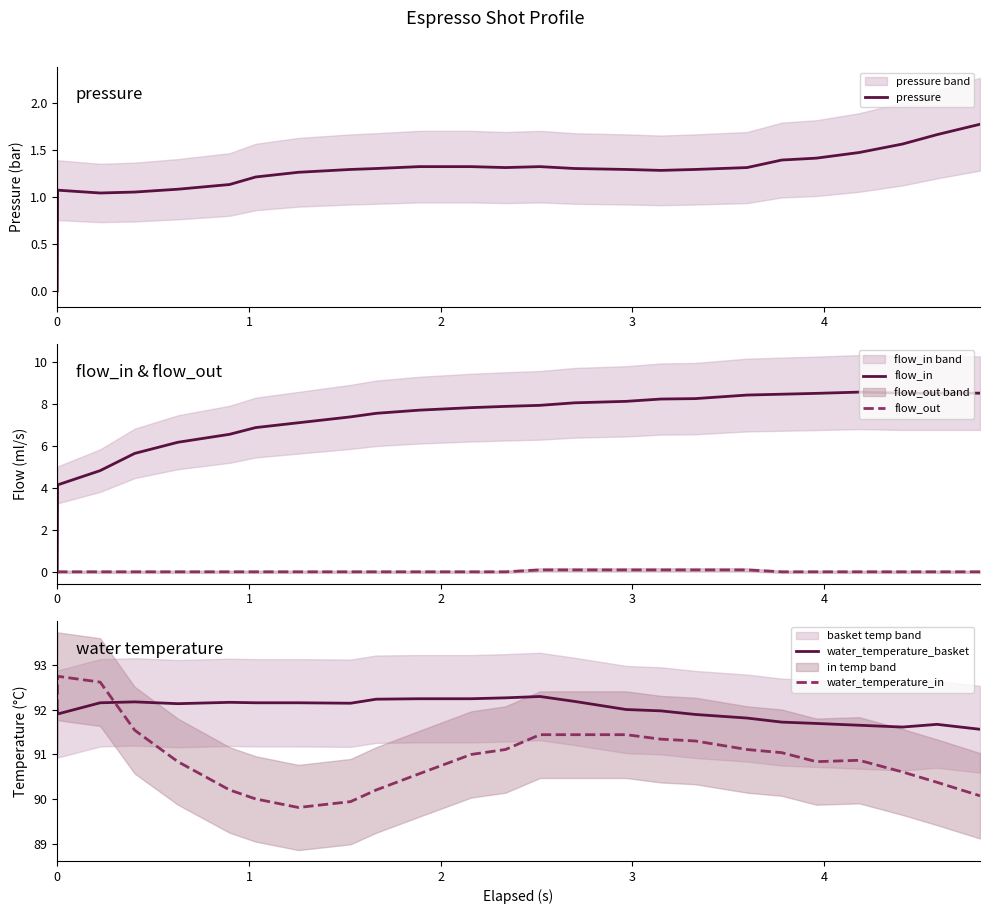

Reading right to left, extract all data points from this chart.

pressure: 1.8	1.7	1.6	1.5	1.4	1.4	1.3	1.3	1.3	1.3	1.3	1.3	1.3	1.3	1.3	1.3	1.3	1.3	1.2	1.1	1.1	1.1	1.0	1.1	0.0
flow_in: 8.5	8.5	8.5	8.6	8.5	8.5	8.4	8.2	8.2	8.1	8.1	7.9	7.9	7.8	7.7	7.5	7.4	7.1	6.9	6.5	6.2	5.6	4.8	4.1	0.0
flow_out: 0.0	0.0	0.0	0.0	0.0	0.0	0.1	0.1	0.1	0.1	0.1	0.1	0.0	0.0	0.0	0.0	0.0	0.0	0.0	0.0	0.0	0.0	0.0	0.0	0.0
water_temperature_basket: 91.6	91.7	91.6	91.7	91.7	91.7	91.8	91.9	92.0	92.0	92.2	92.3	92.3	92.2	92.2	92.2	92.1	92.2	92.2	92.2	92.1	92.2	92.2	91.9	92.0
water_temperature_in: 90.1	90.4	90.6	90.9	90.8	91.0	91.1	91.3	91.3	91.4	91.4	91.4	91.1	91.0	90.6	90.2	90.0	89.8	90.0	90.2	90.8	91.5	92.6	92.7	92.0